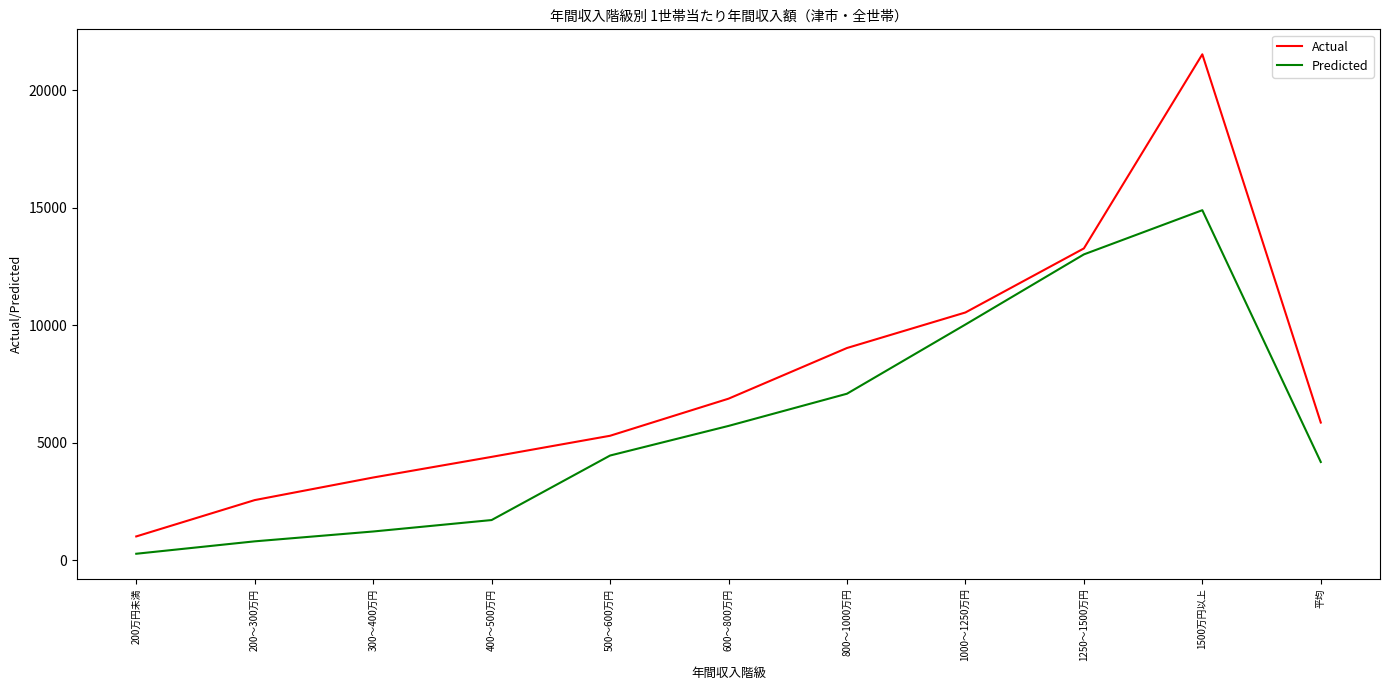

Which series has the widest spread of values?

Actual